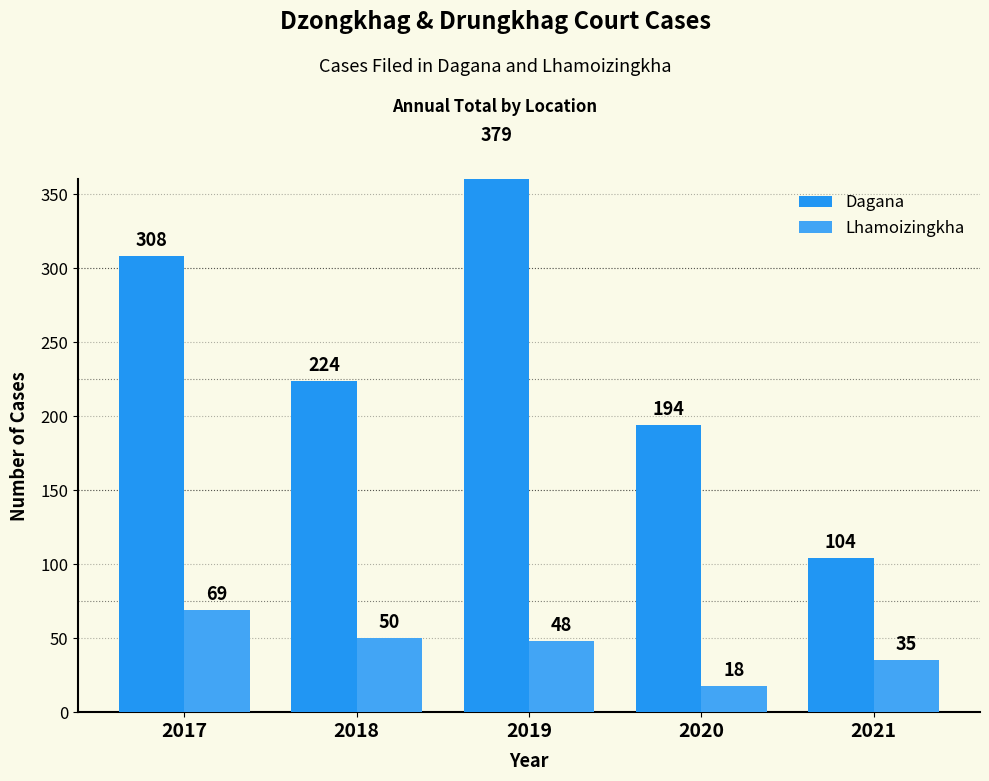

What is the value of the Lhamoizingkha bar at the 2nd from the left?

50